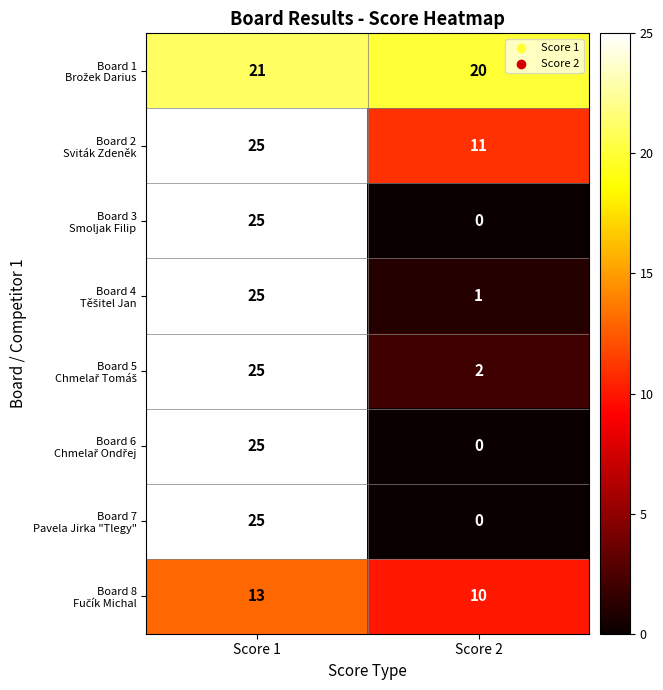

What is the total value across all series at Score 2?

44